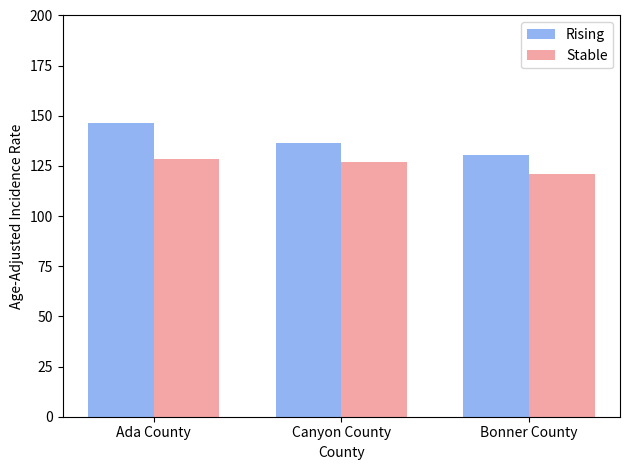

What is the label of the 3rd bar from the left?

Bonner County